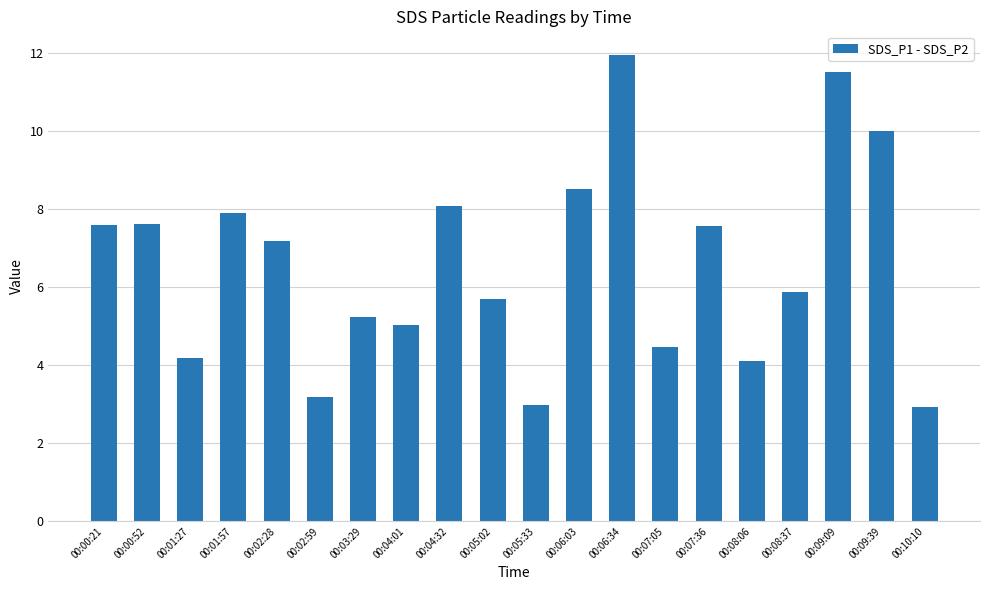

Which category has the highest value across all series?

00:06:34